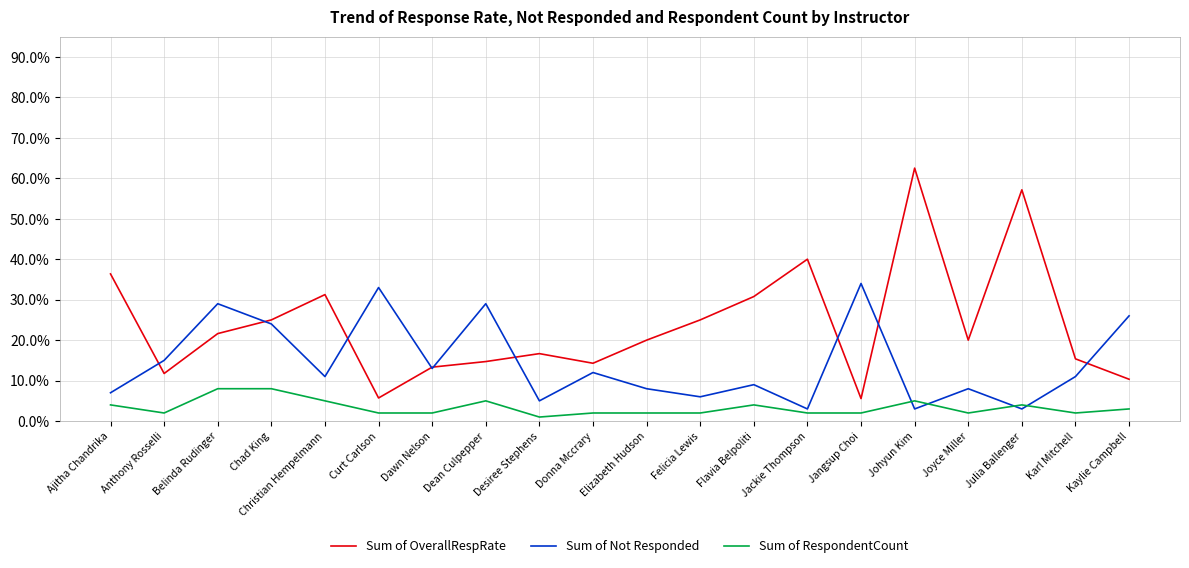

At which category is the sum across all series the highest?

Johyun Kim